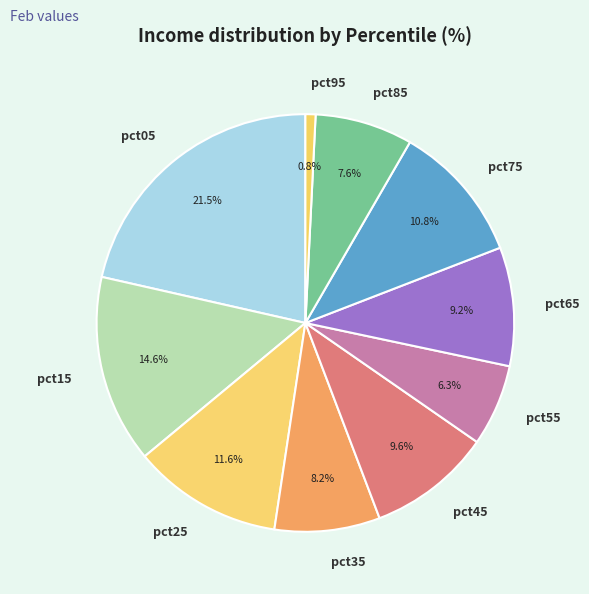

Is there any slice that represents more than half of the pie?

No